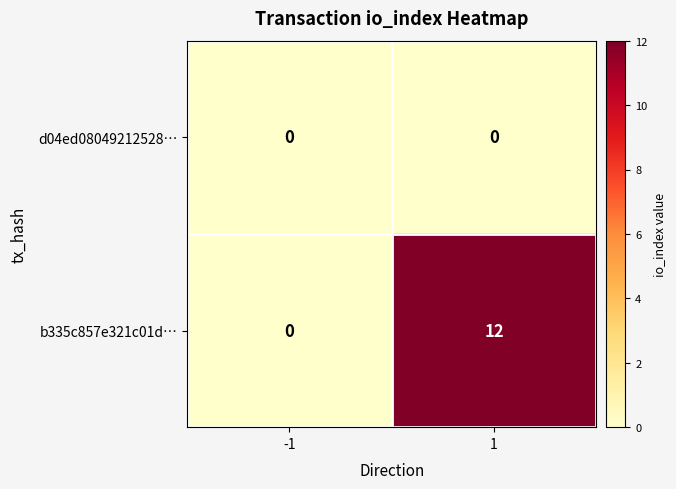

Which series has the largest total across all categories?

b335c857e321c01d…